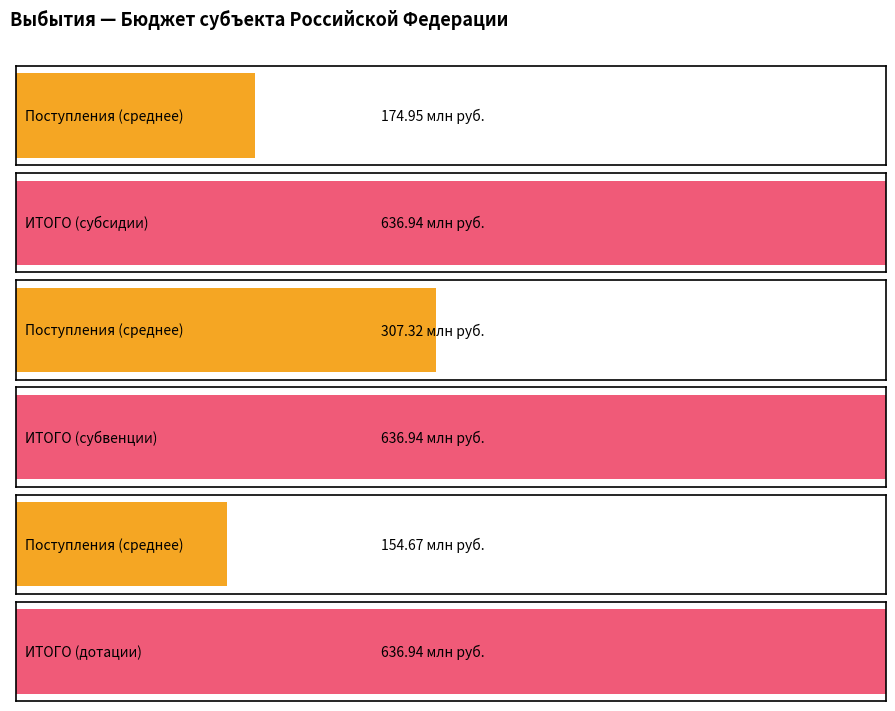

What is the label of the 2nd bar from the left?

субвенции